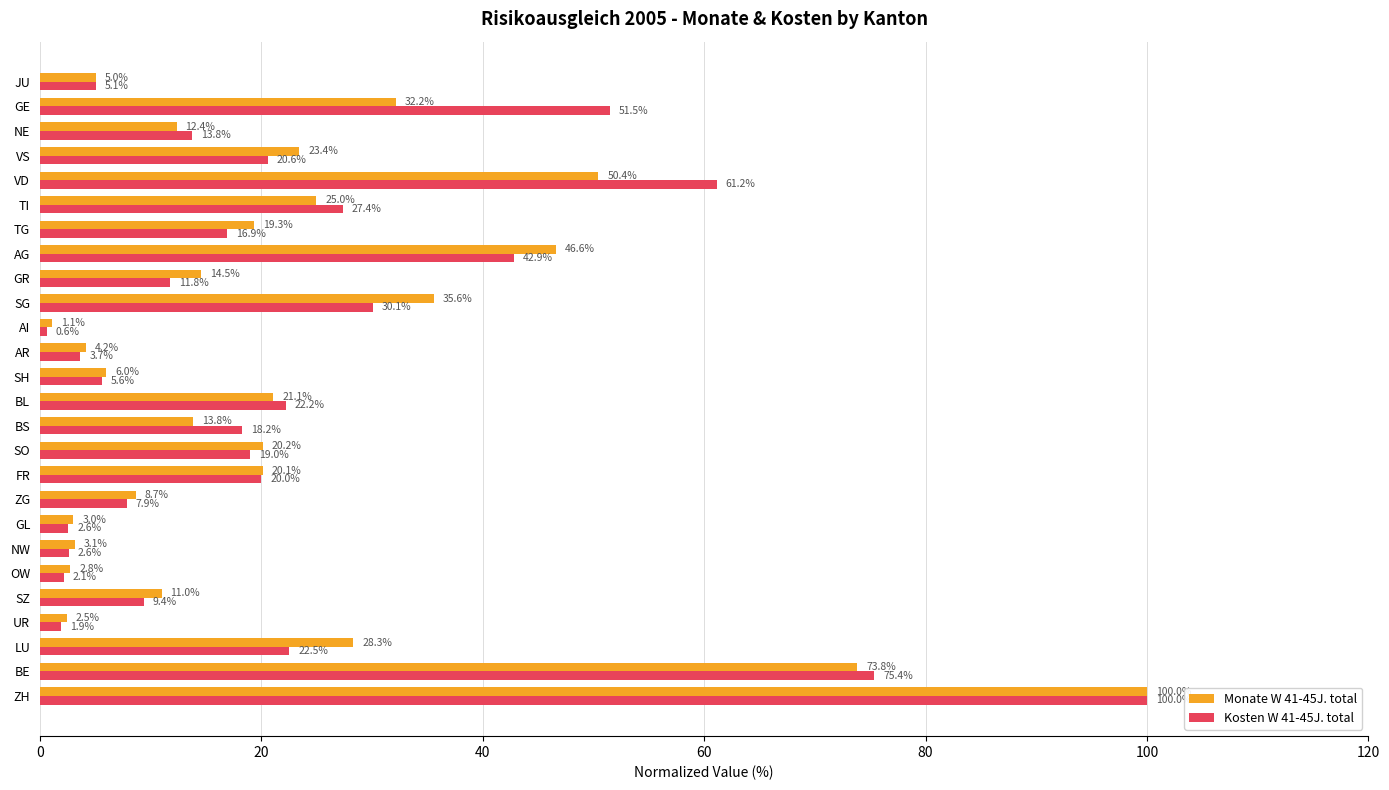

Rank the categories by Monate W 41-45J. total value from highest to lowest.

ZH, BE, VD, AG, SG, GE, LU, TI, VS, BL, SO, FR, TG, GR, BS, NE, SZ, ZG, SH, JU, AR, NW, GL, OW, UR, AI